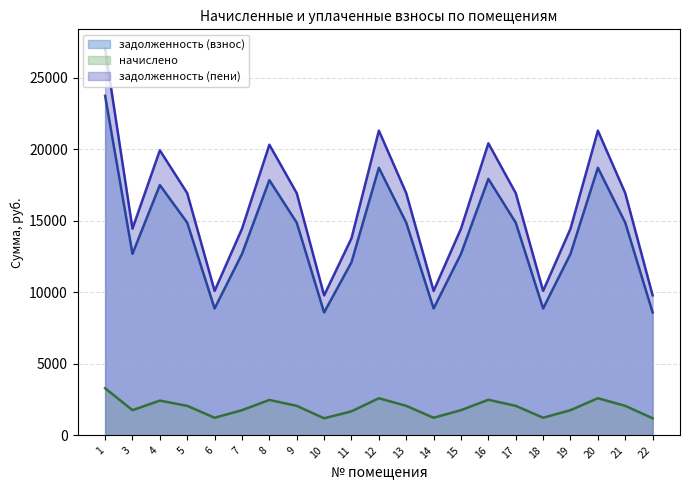

How many values in the задолженность (взнос) series exceed 14878?

11